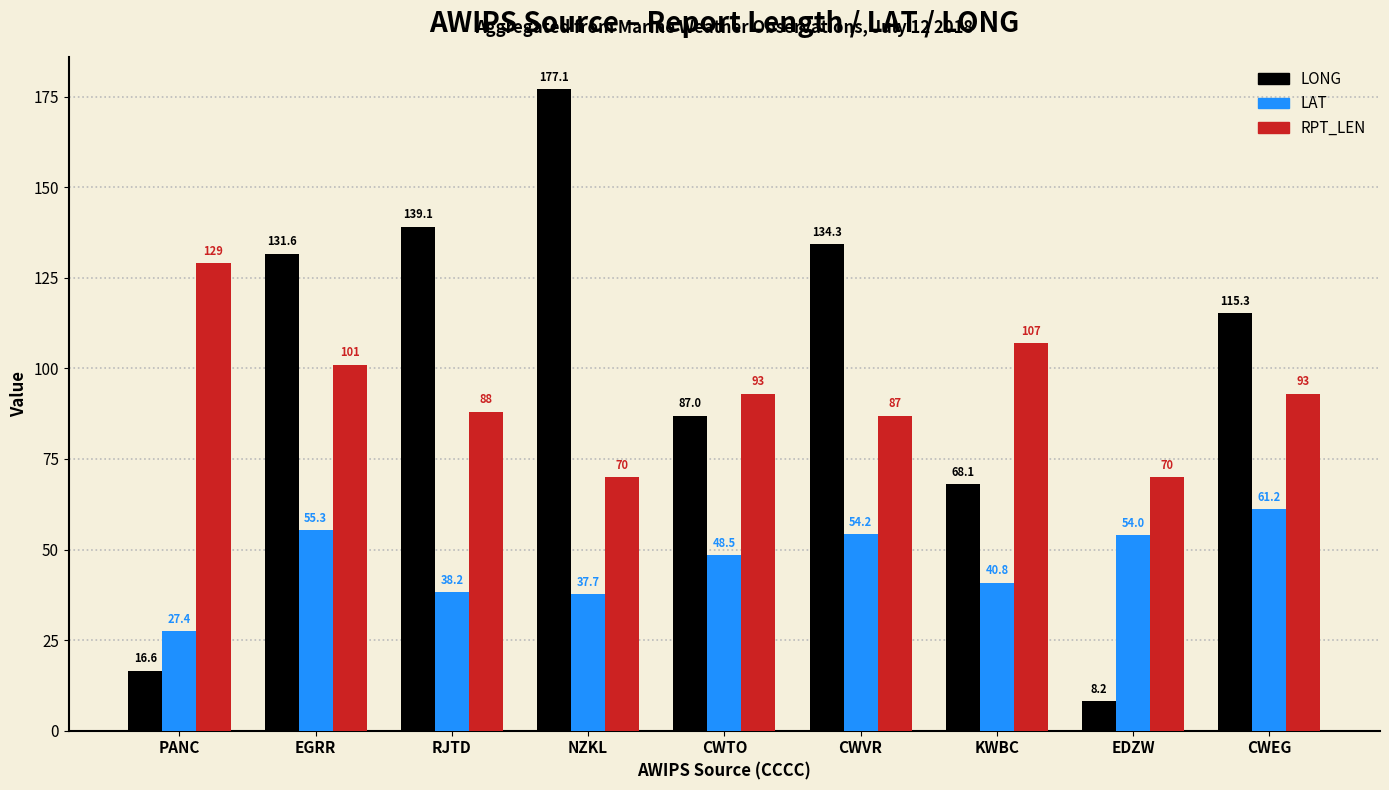

Rank the series by their maximum value, from lowest to highest.

LAT, RPT_LEN, LONG